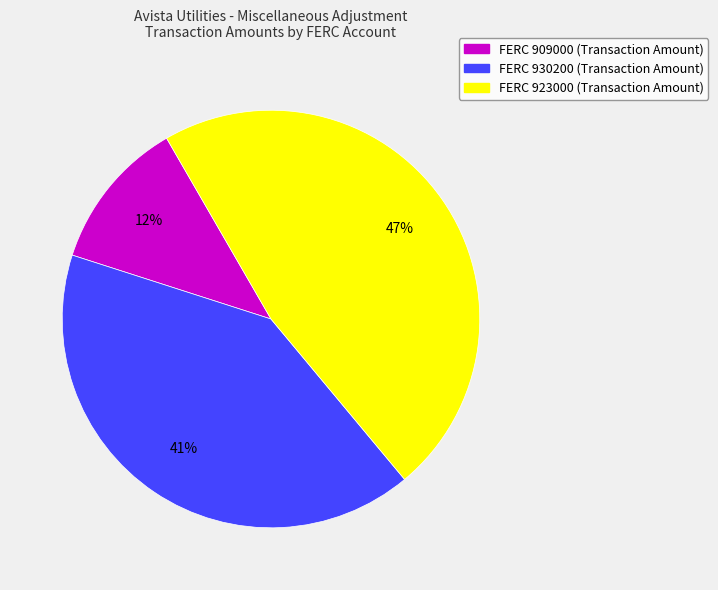

Is there any slice that represents more than half of the pie?

No